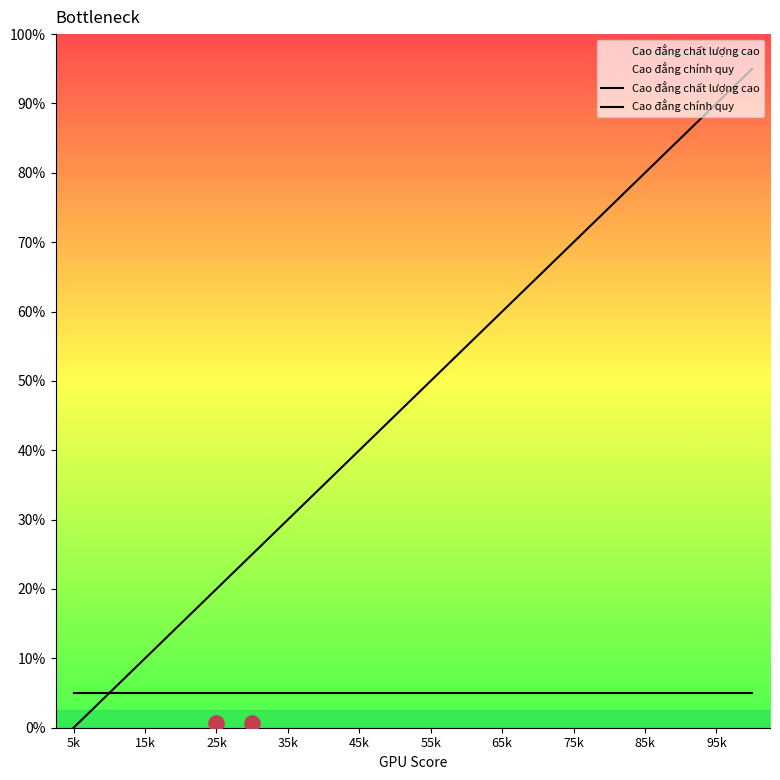

At how many categories does at least one series exceed 13?

6